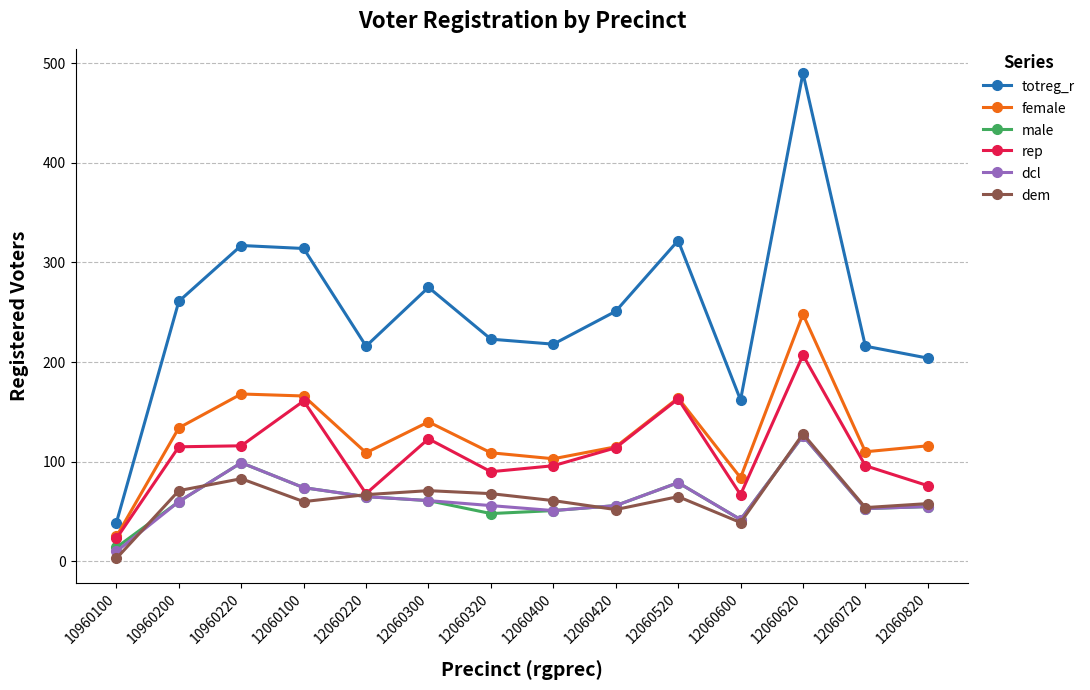

What is the spread (max minus min) of values at 10960200?

201